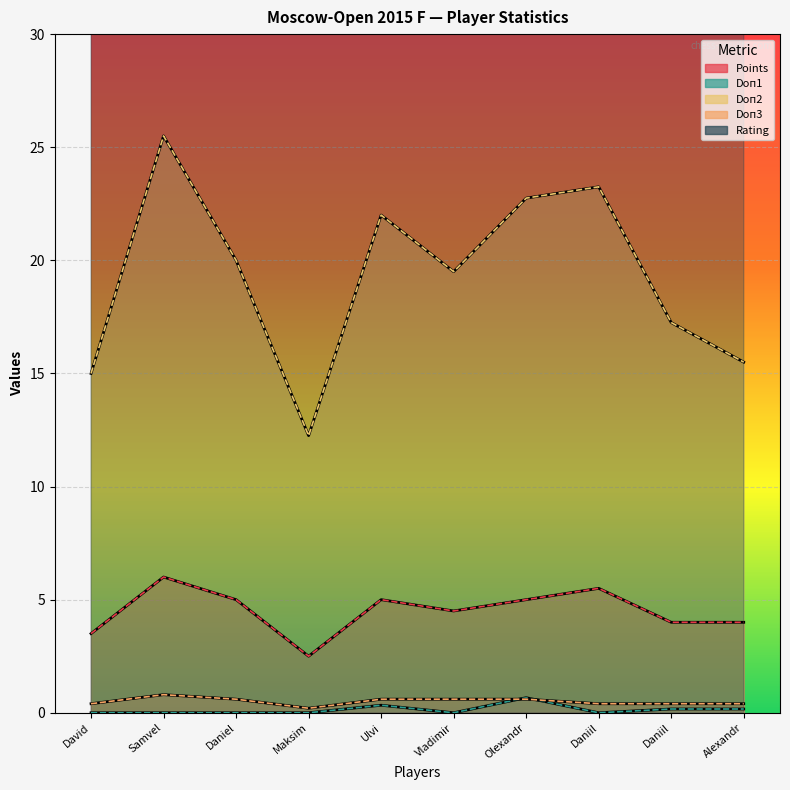

Is it true that Doп3 equals 0.6 at Daniil?

False